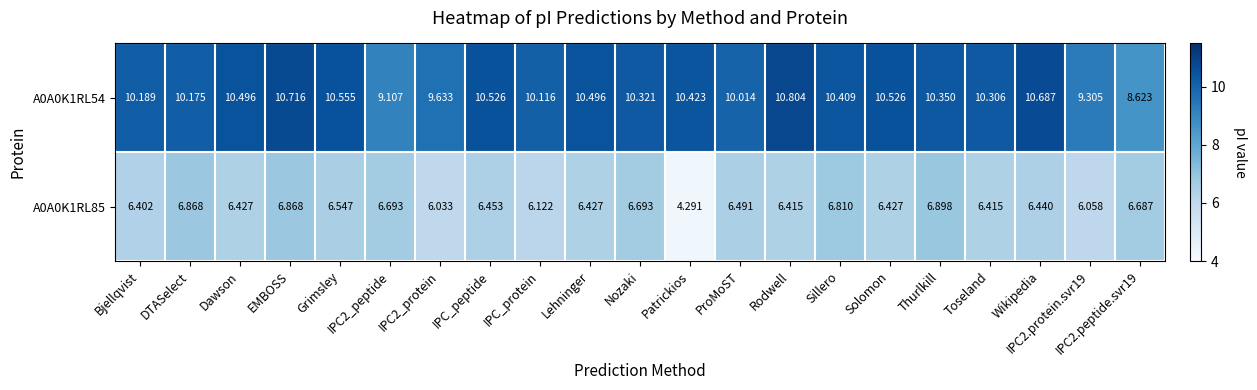

At which category does the chart reach its peak across all series?

Rodwell